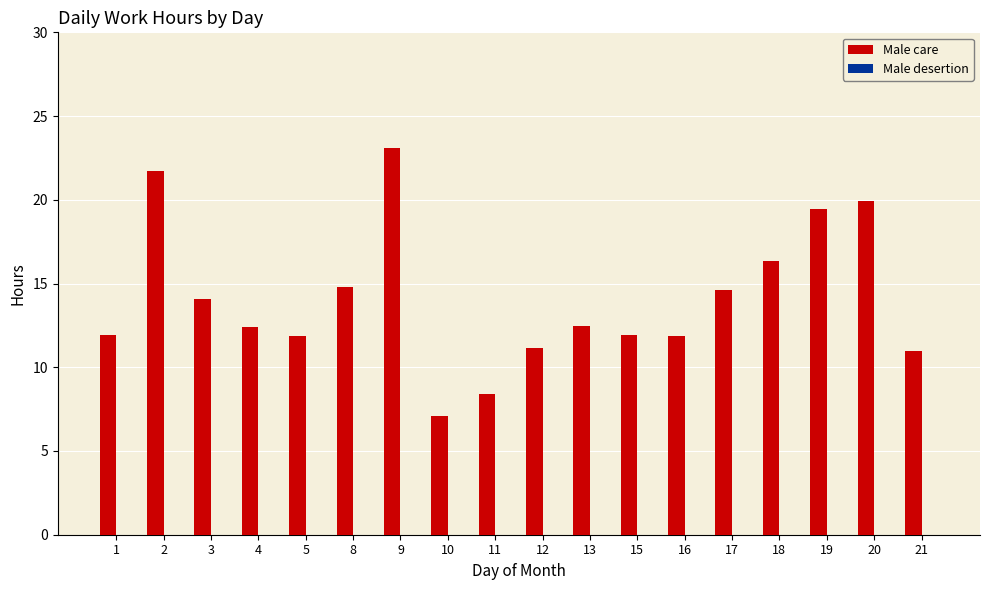

What is the difference between the values at 1 and 11?

3.5